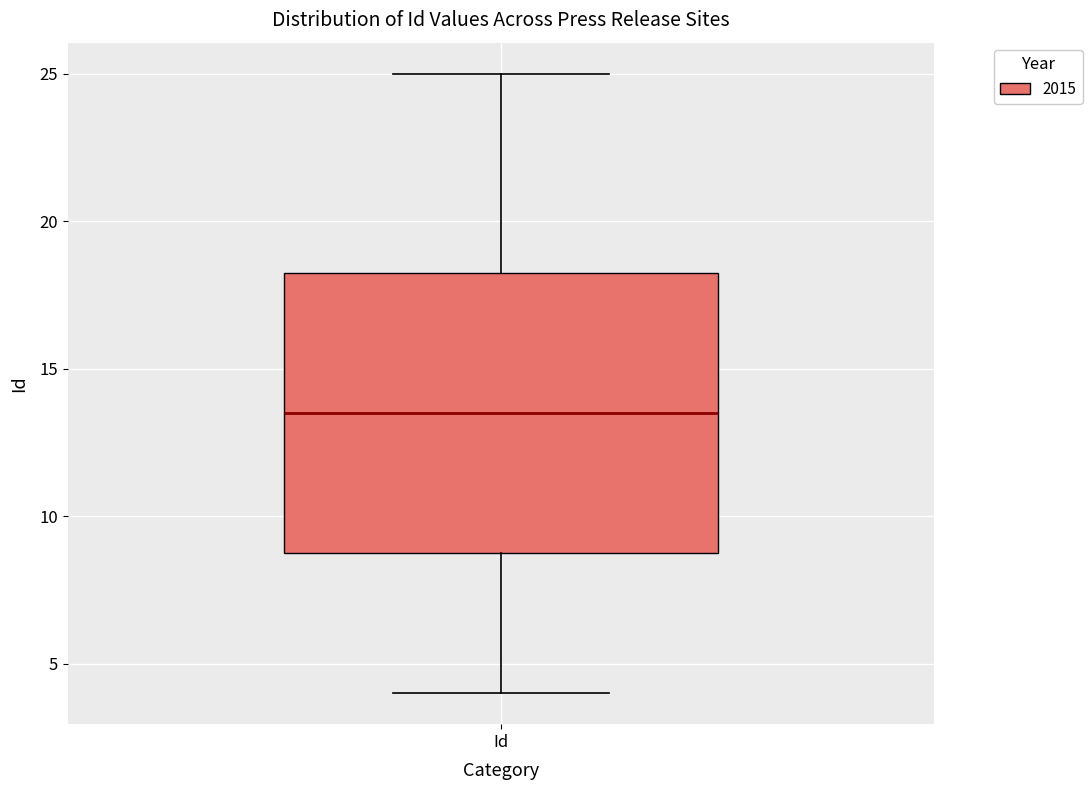

Where does the lower whisker of the box for Id end on the y-axis? The values are not printed on the chart, so give them approximately, as read against the axis.

4.0